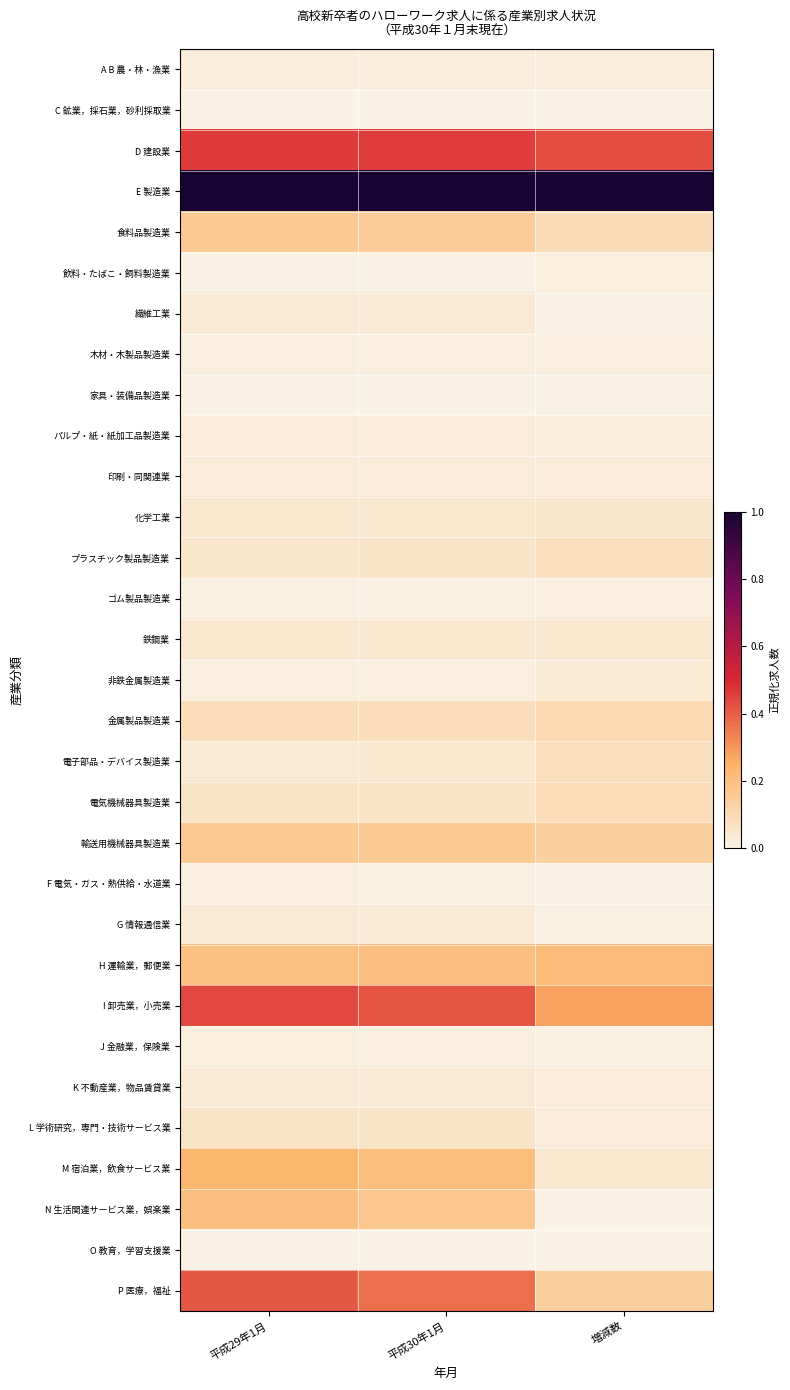

What is the maximum value shown in the chart?

1.0